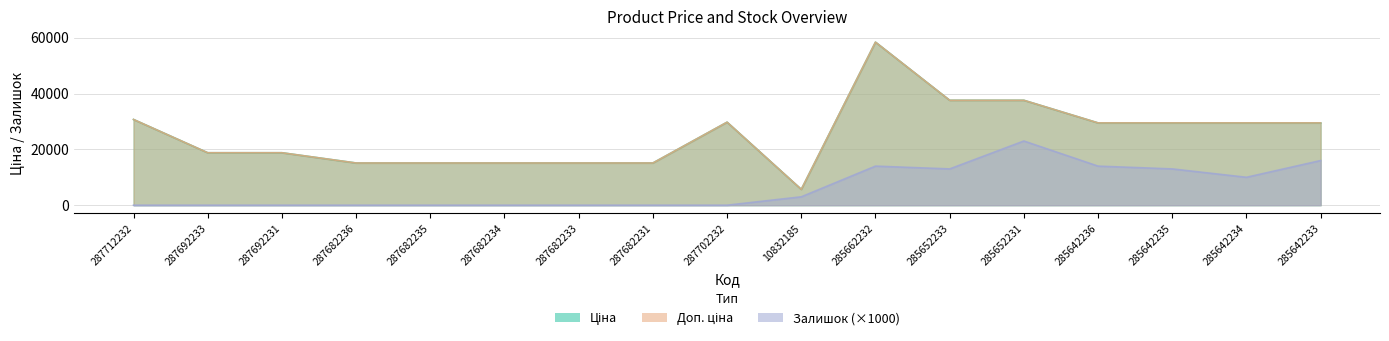

At how many categories does at least one series exceed 11671?

16